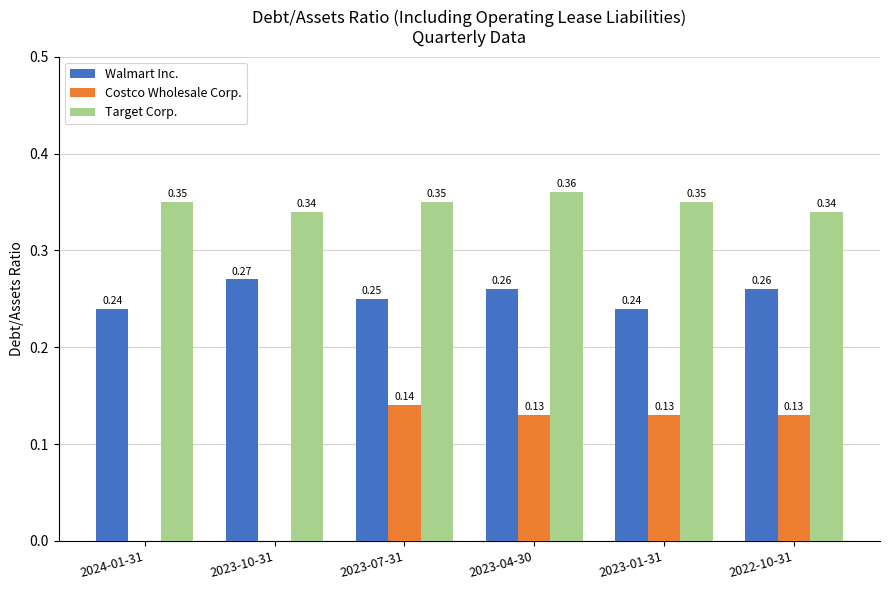

Between 2023-04-30 and 2022-10-31, which series saw the biggest shift?

Target Corp.